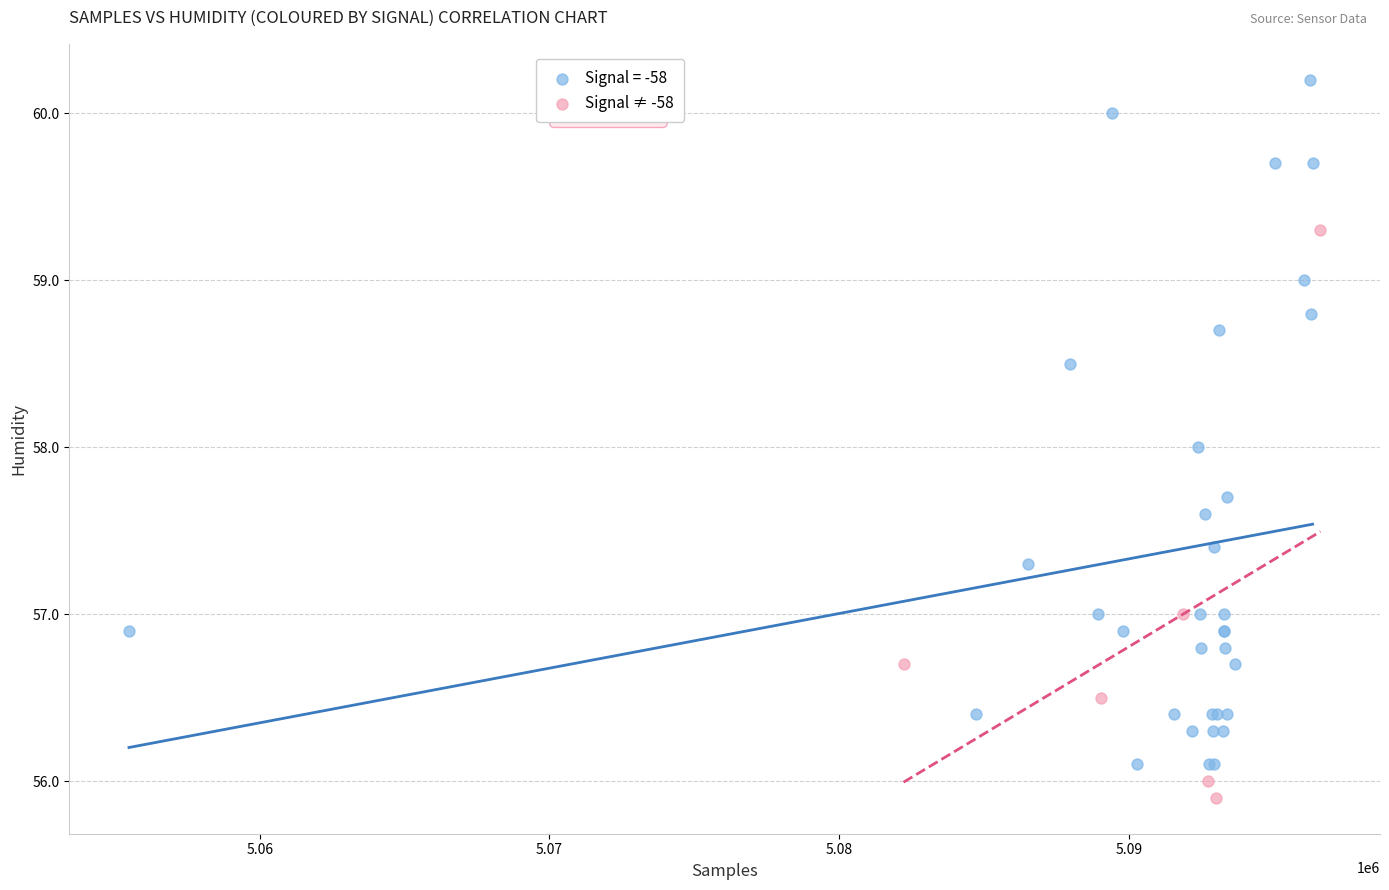

Which series reaches the minimum Y coordinate?

Signal ≠ -58